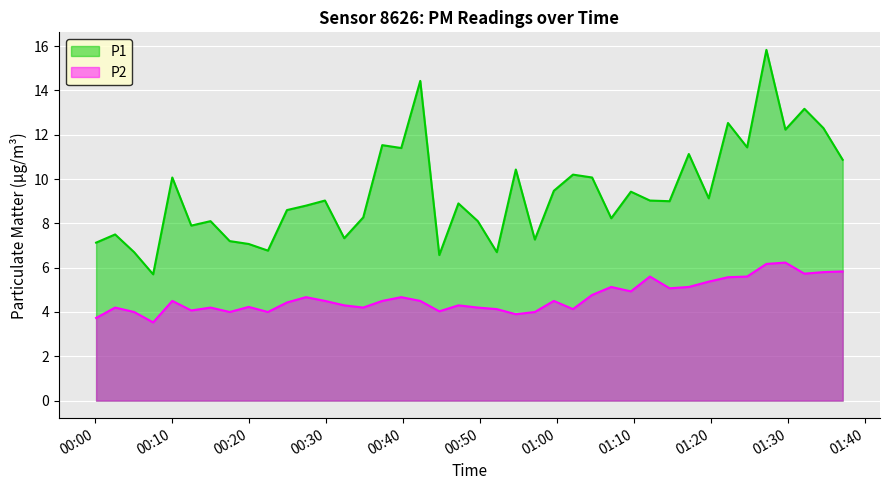

How many lines are shown in the chart?

2